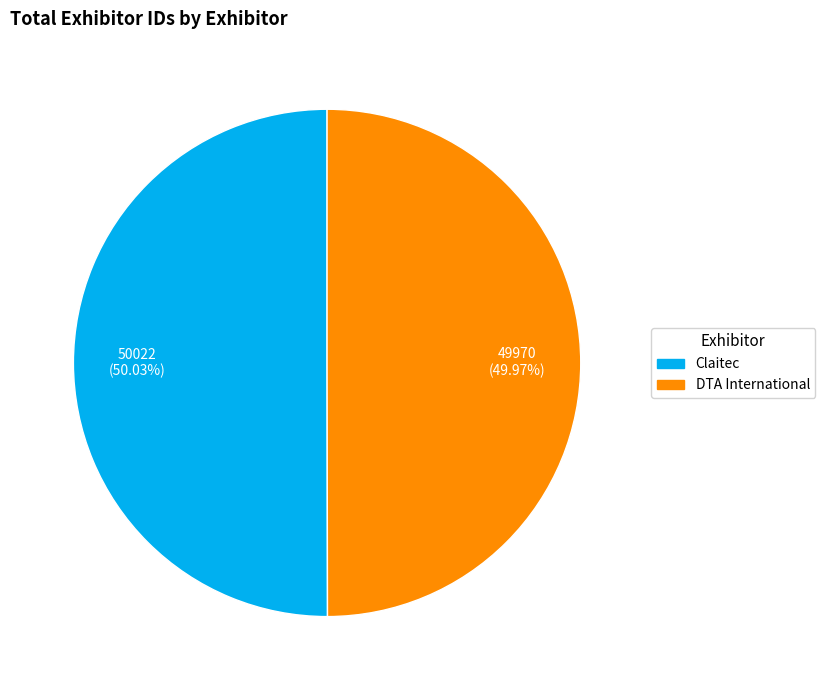

What percentage do DTA International and Claitec together represent?

100.0%